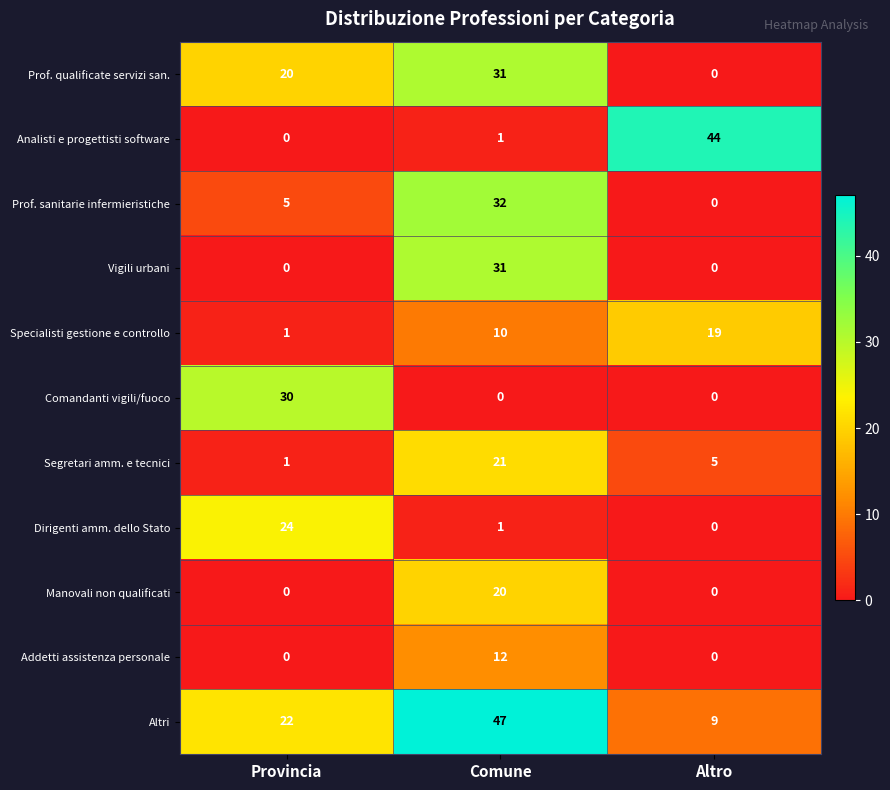

Where does the Dirigenti amm. dello Stato series first go above 1?

Provincia